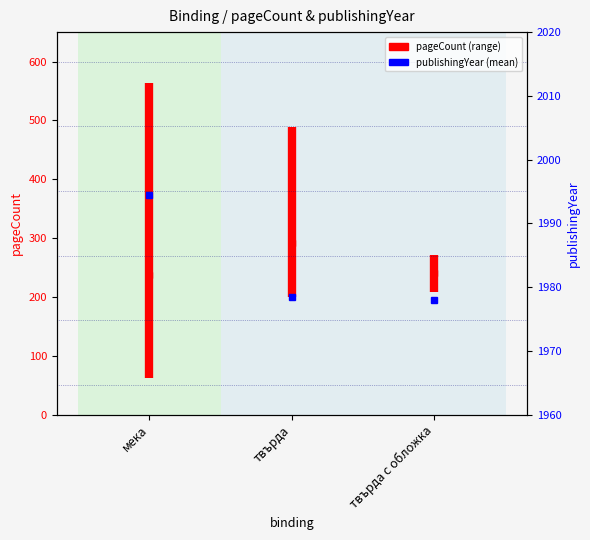

The chart shows a value of 130 at мека. True or false?

False